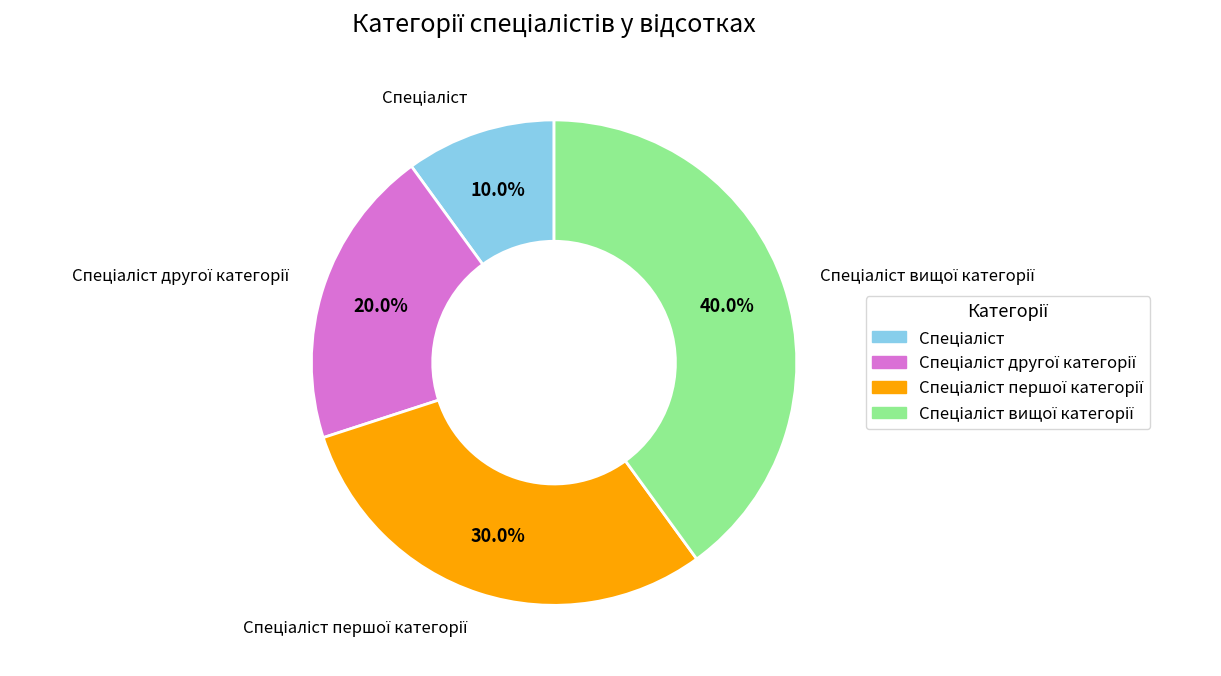

Is there any slice that represents more than half of the pie?

No